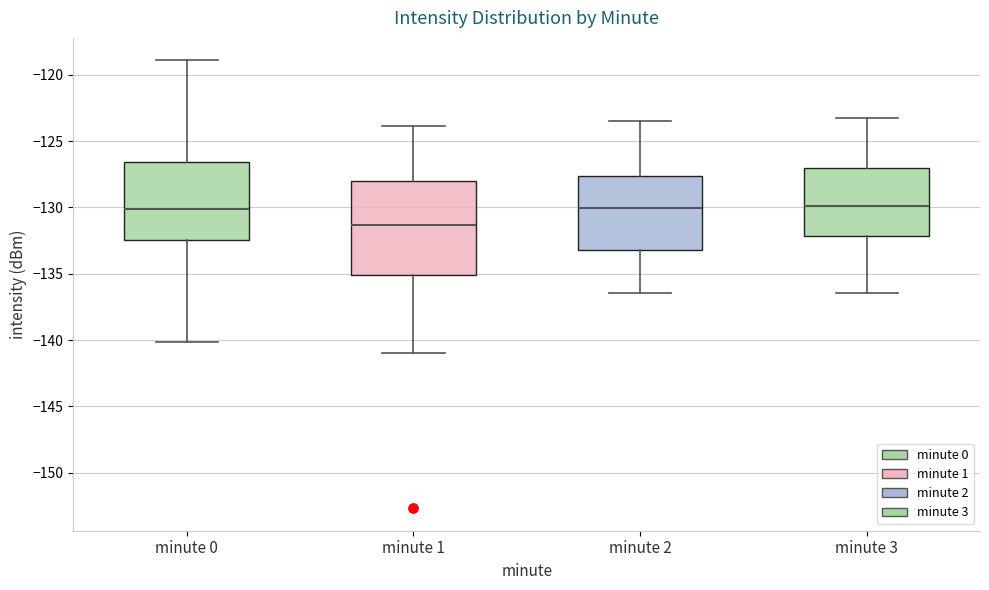

Reading left to right, read every box against the y-axis: the position of its median line, the range the box covers, and the ends of its whiskers. The values are not printed on the chart, so give them approximately, as read against the axis.

minute 0: median -130.0, box -132.5 to -126.5, whiskers -140.0 to -119.0
minute 1: median -131.5, box -135.0 to -128.0, whiskers -141.0 to -124.0
minute 2: median -130.0, box -133.0 to -127.5, whiskers -136.5 to -123.5
minute 3: median -130.0, box -132.0 to -127.0, whiskers -136.5 to -123.0